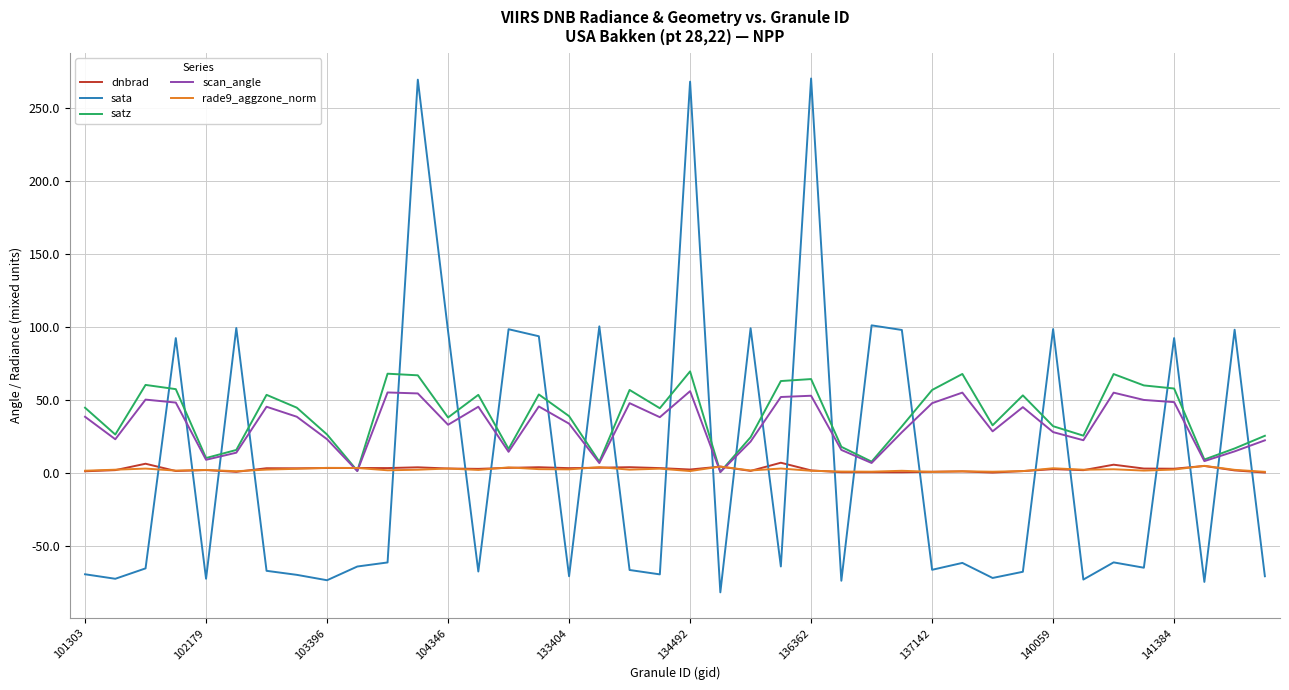

Which series has the widest spread of values?

sata